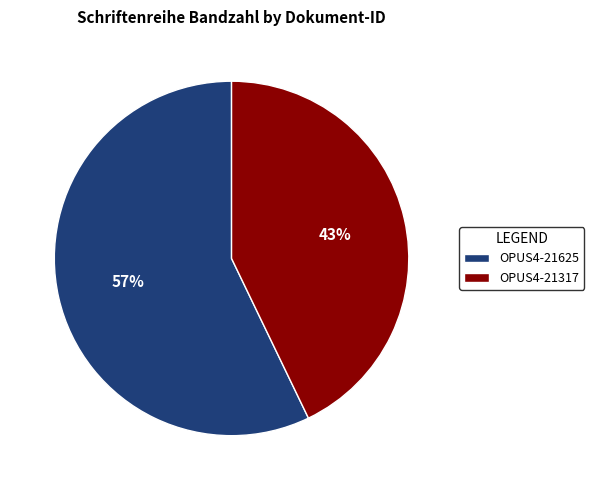

To the nearest percent, what percentage of the pie is OPUS4-21625?

57%